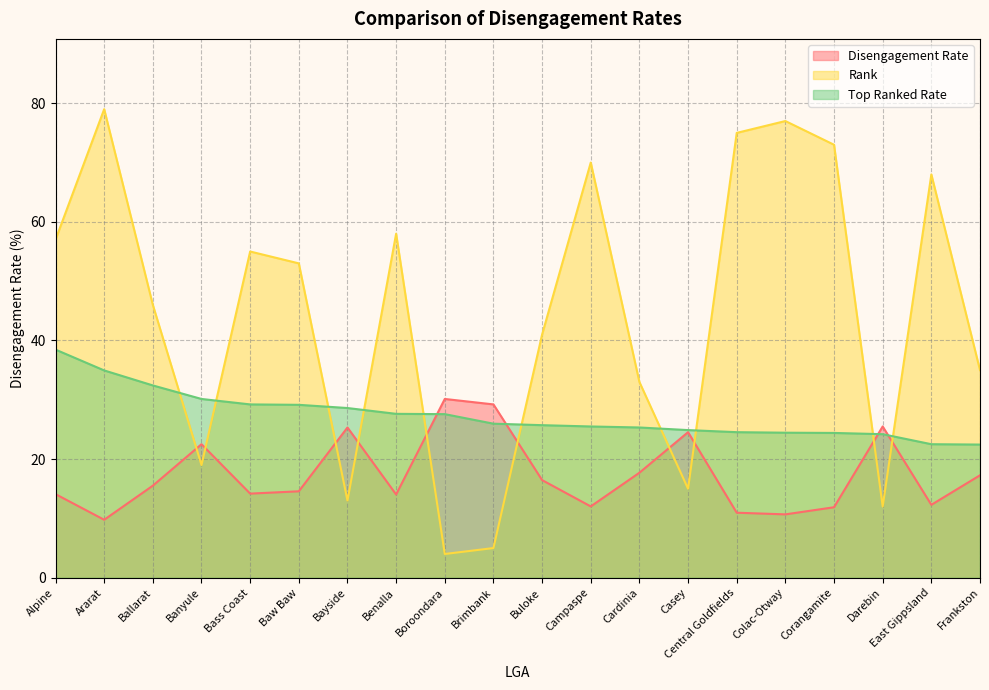

What is the label of the 1st point from the right?

Frankston